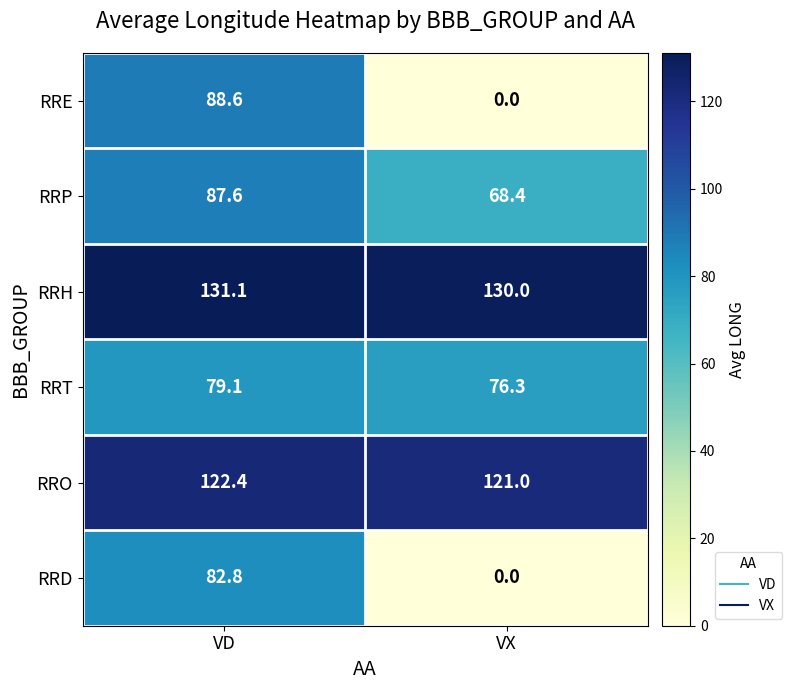

What is the total value across all series at VD?

591.6